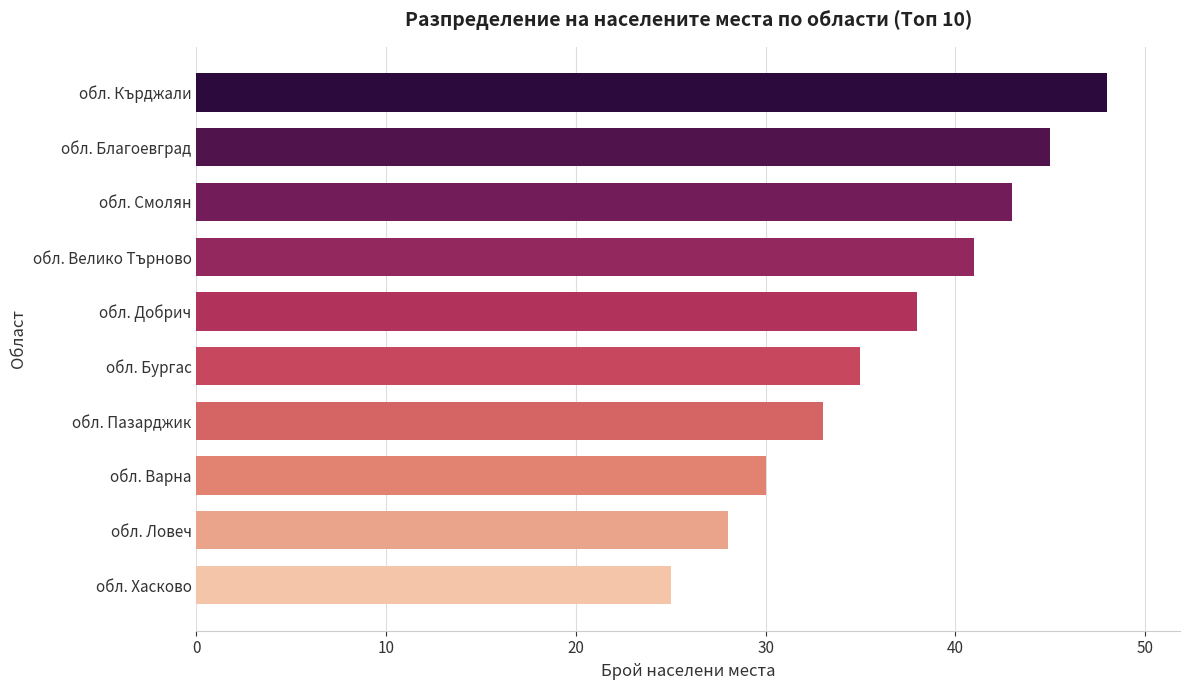

What is the sum of all values?

366